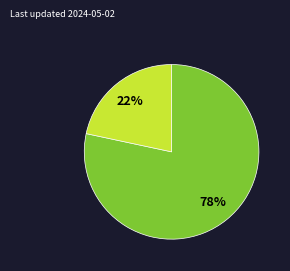

Does any single category account for the majority?

Yes